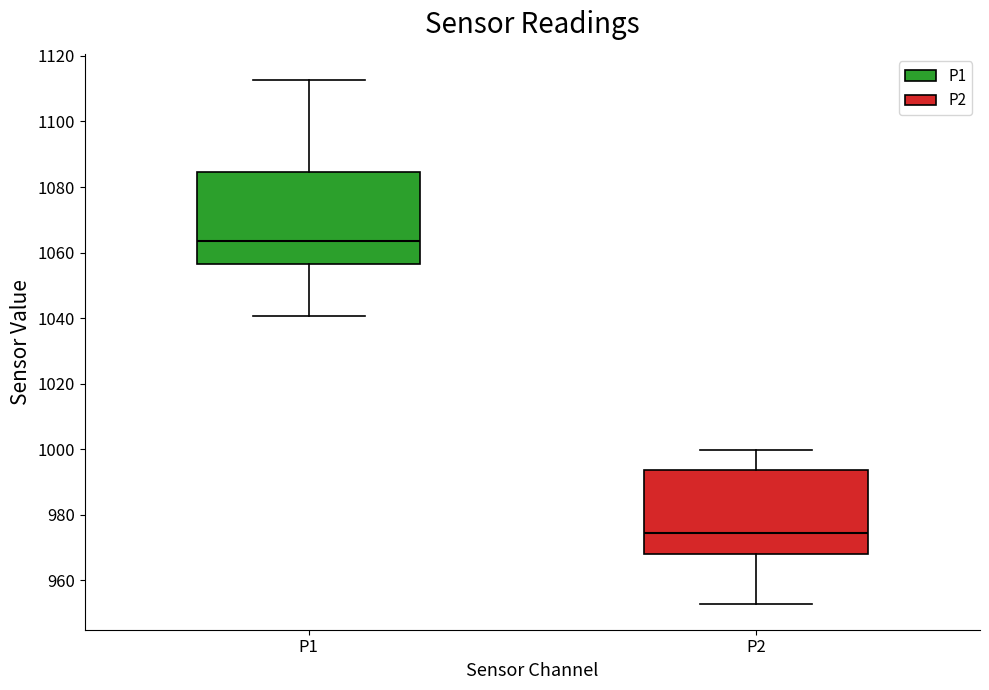

Reading left to right, transcribe this box plot: for each box, give where its median line is, the range the box spans, and where its two whiskers end, as read against the y-axis. The values are not printed on the chart, so give them approximately, as read against the axis.

P1: median 1064, box 1056 to 1084, whiskers 1040 to 1112
P2: median 974, box 968 to 994, whiskers 952 to 1000